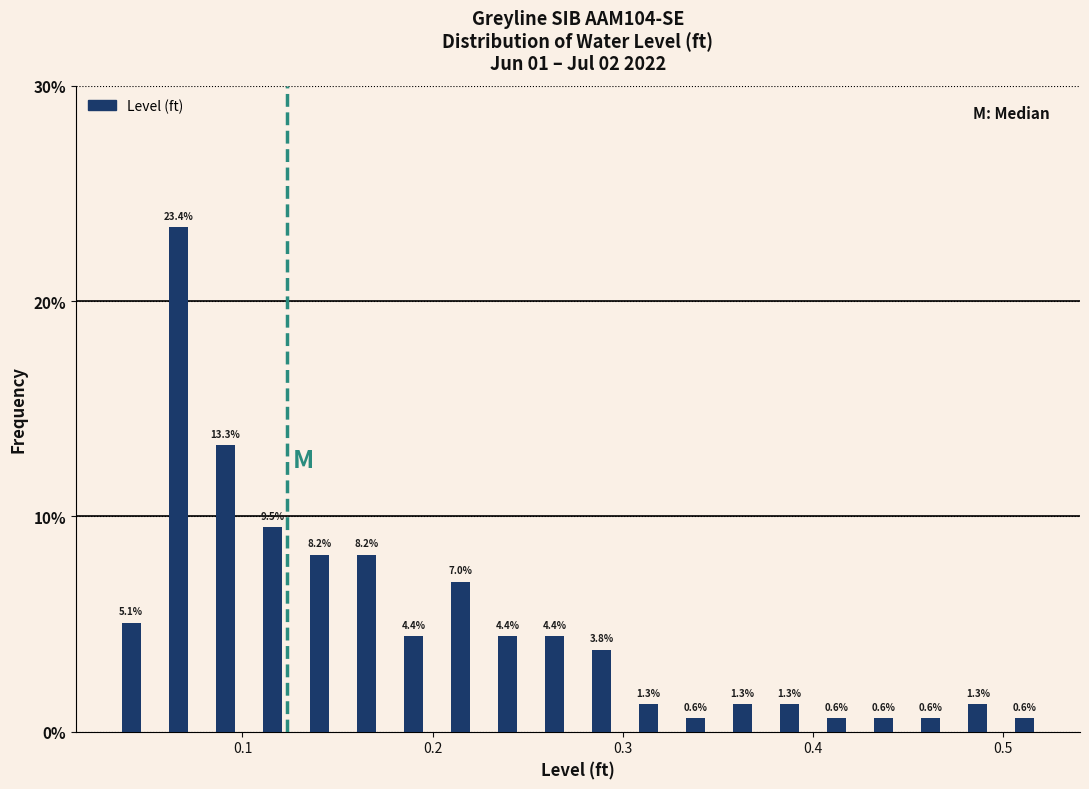

Read against the x-axis, roughly where is the centre of the tallest bar?

0.07